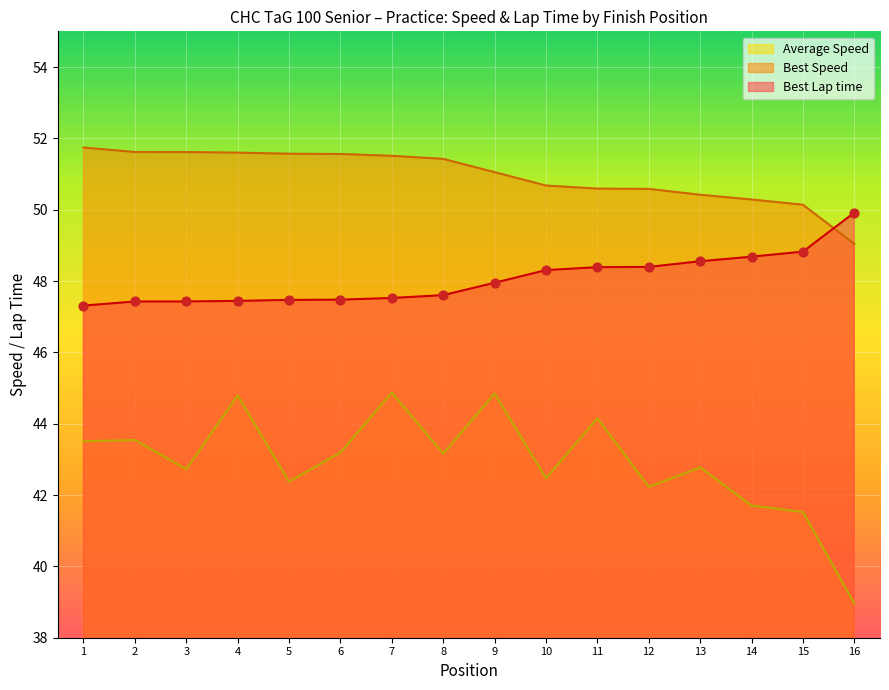

Which series has the largest Y range (max minus min)?

Average Speed